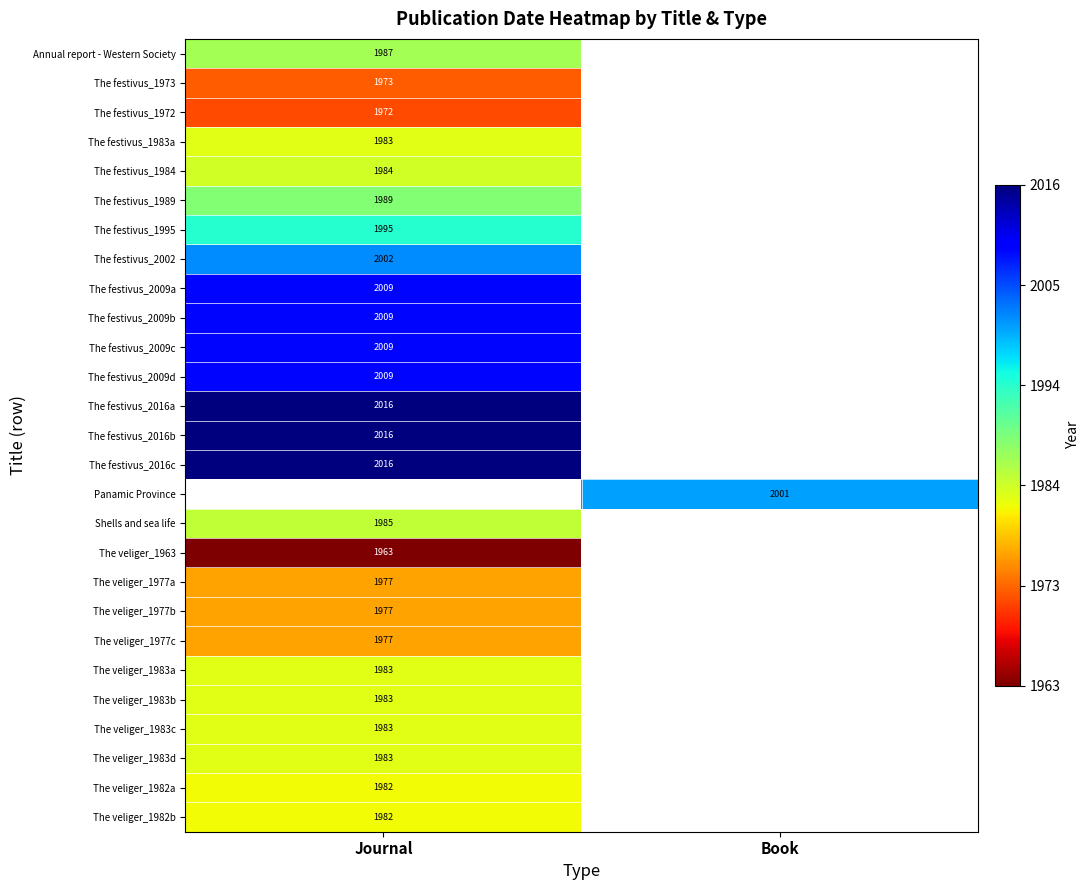

Is it true that Shells and sea life equals 1178 at Journal?

False